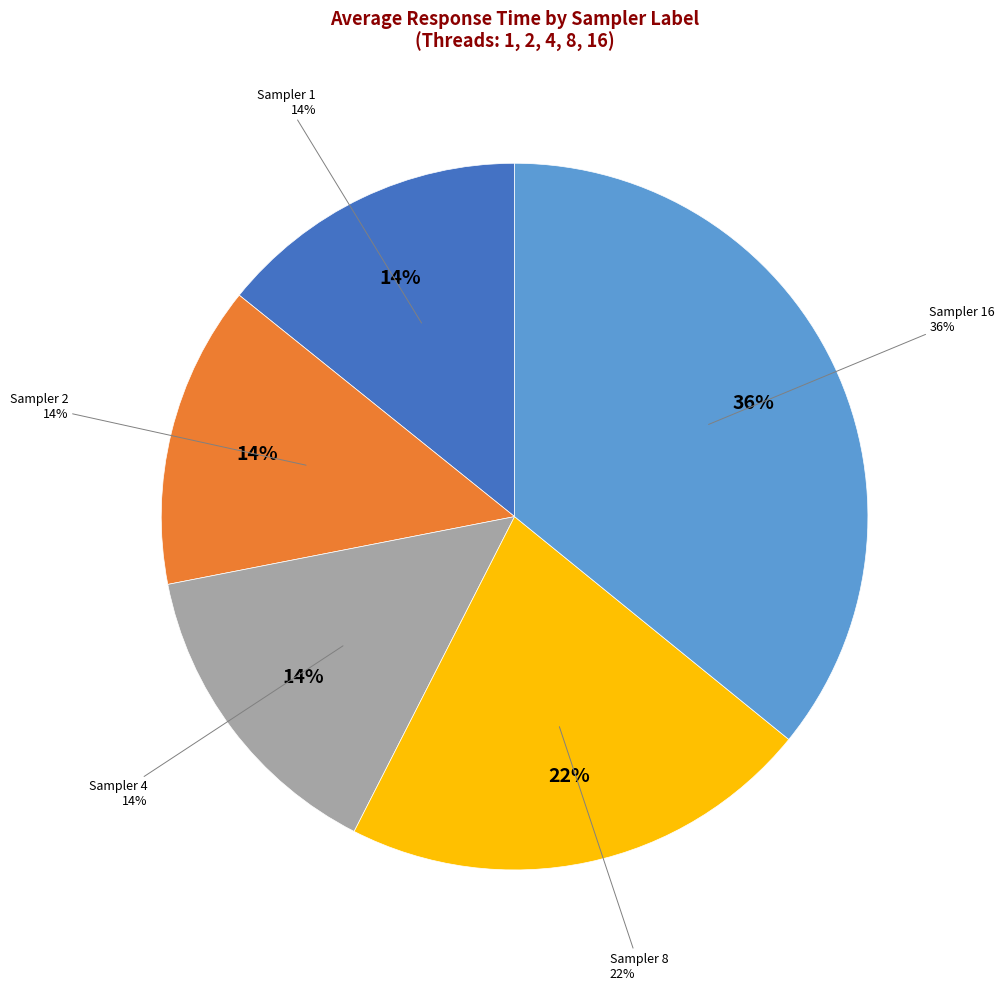

How many slices are in this pie chart?

5